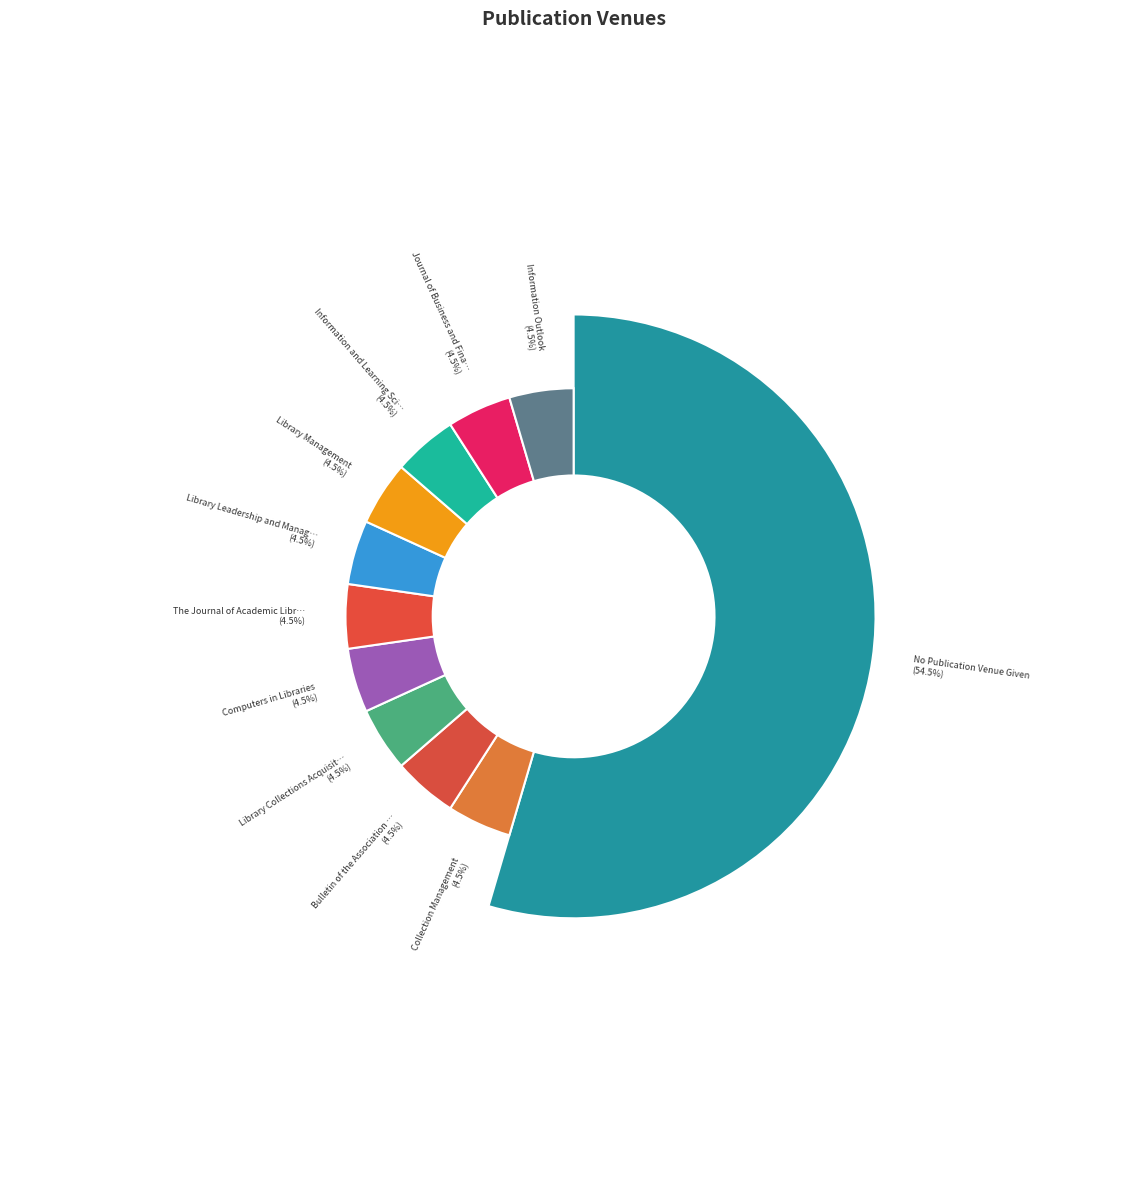

Rank the categories by value from highest to lowest.

No Publication Venue Given, Collection Management, Bulletin of the Association for Information Science, Library Collections Acquisitions and Technology, Computers in Libraries, The Journal of Academic Librarianship, Library Leadership and Management, Library Management, Information and Learning Science, Journal of Business and Finance Librarianship, Information Outlook